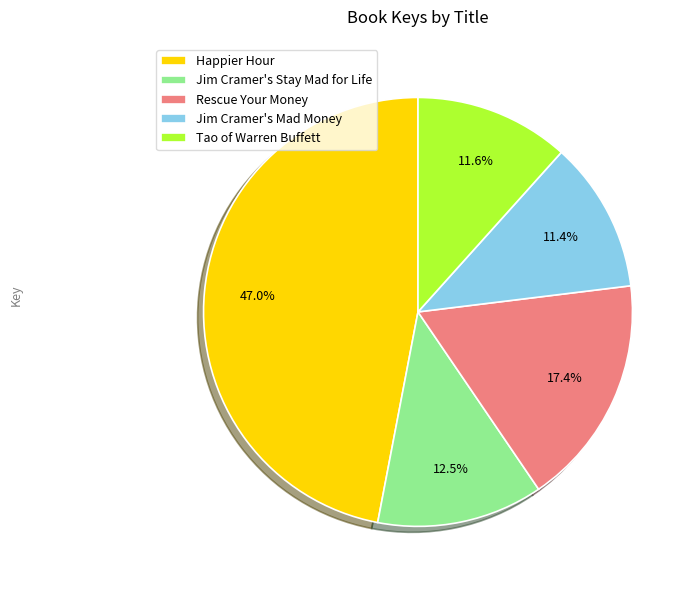

Is Happier Hour the majority of the pie?

No